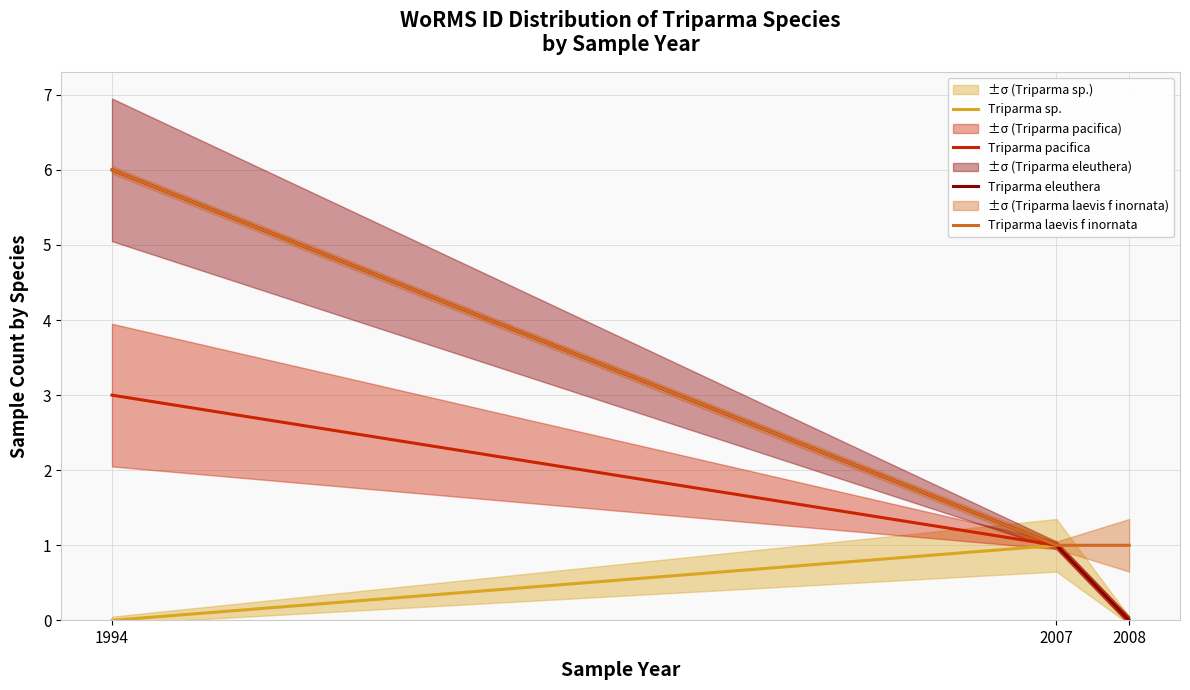

Which series has the largest total across all categories?

Triparma laevis f inornata